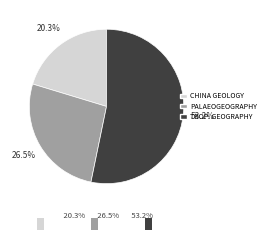

Is there any slice that represents more than half of the pie?

Yes